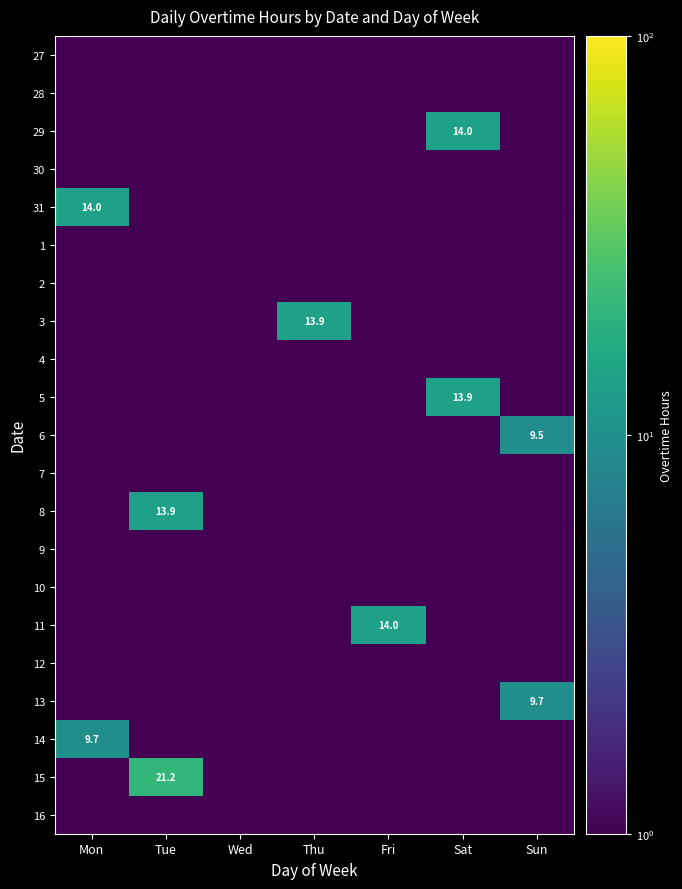

The 8 series shows 13.9 at Tue. True or false?

True